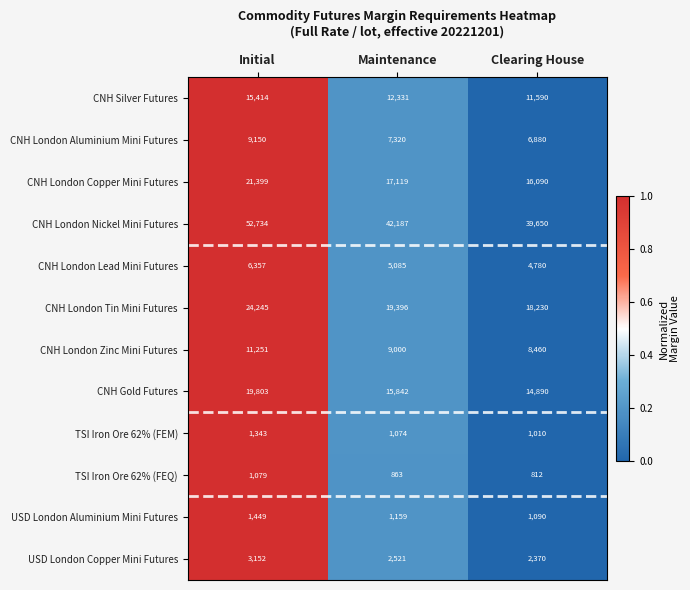

Which series has the largest range (max minus min)?

CNH London Nickel Mini Futures